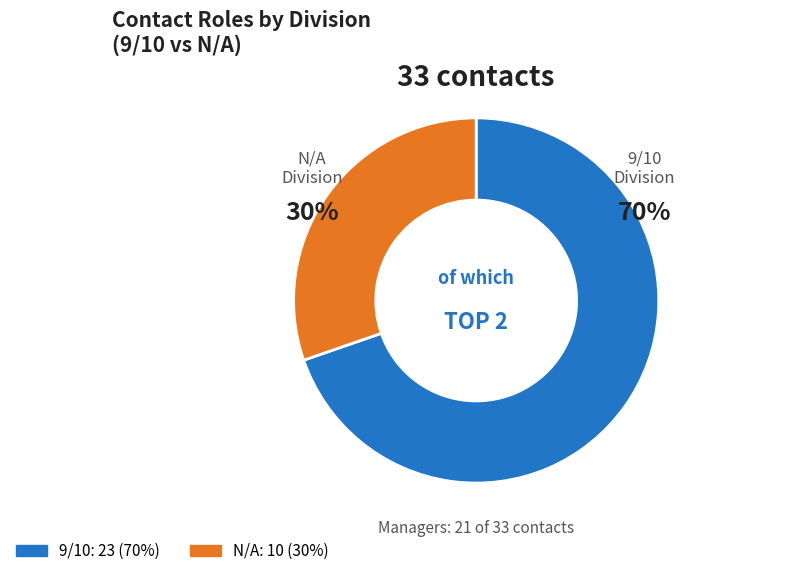

True or false: 9/10 accounts for 75% of the total.

False